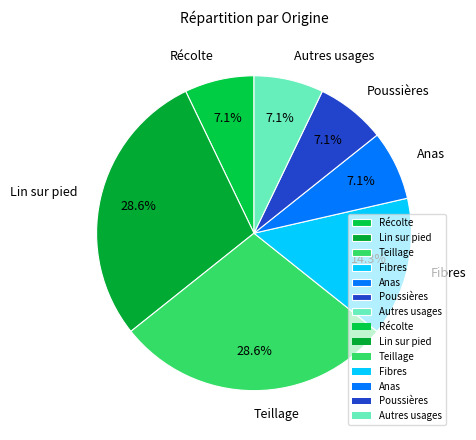

What percentage is NOT represented by Autres usages?

92.9%